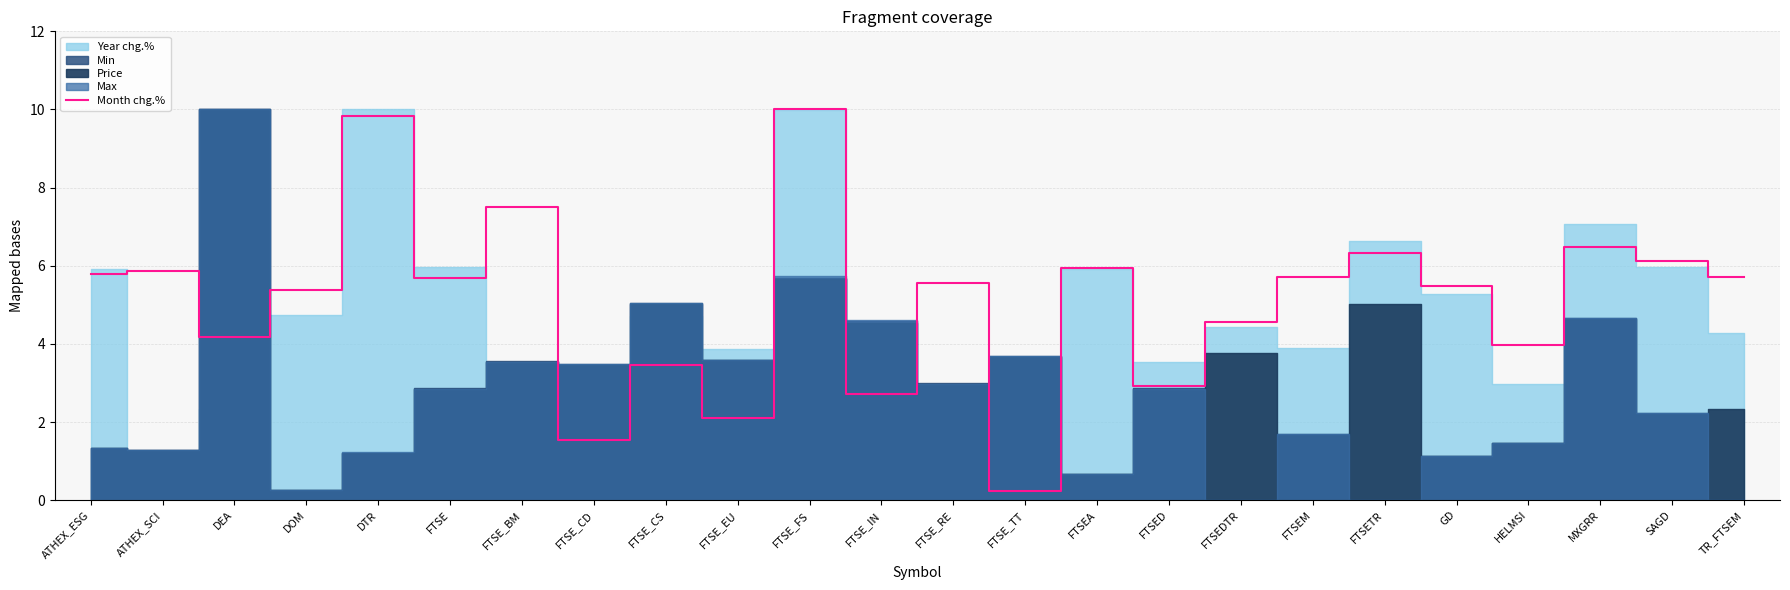

Which category has the lowest value across all series?

FTSE_TT